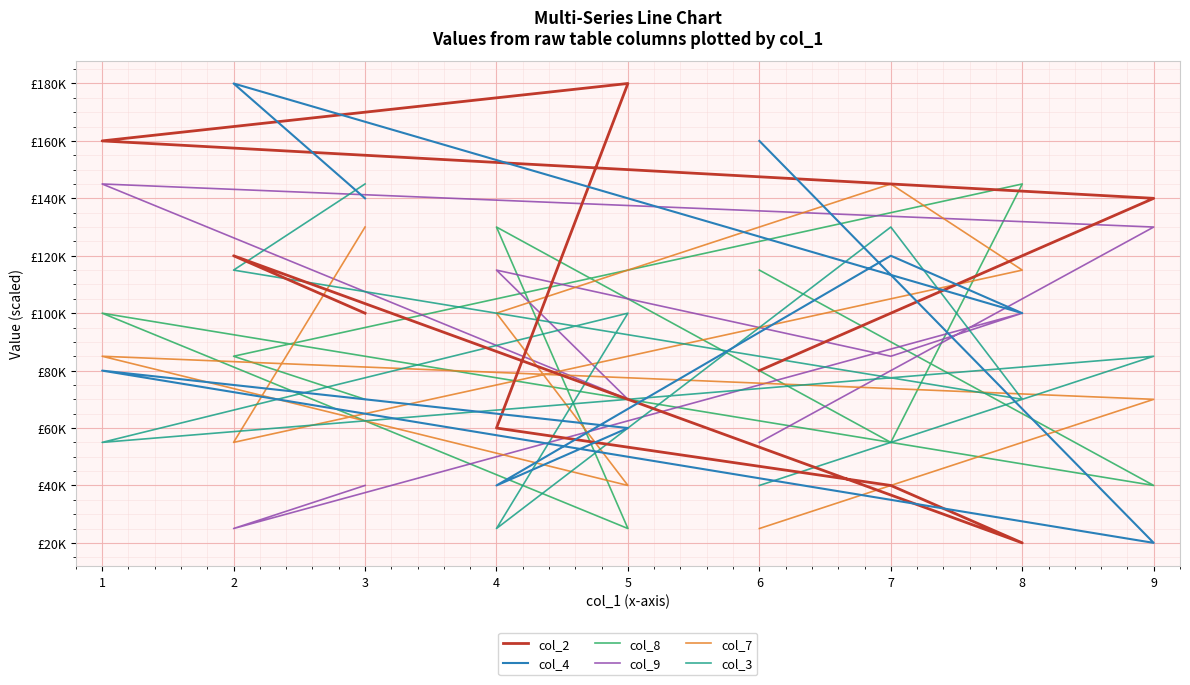

True or false: col_2 has a value of 52967 at 3.

False